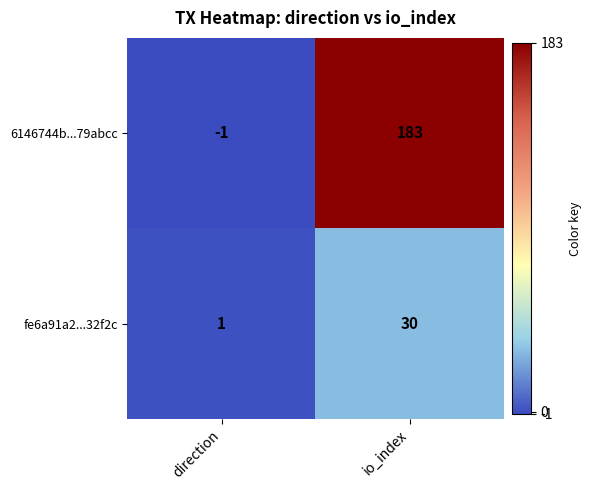

Which series has the largest range (max minus min)?

6146744b...79abcc